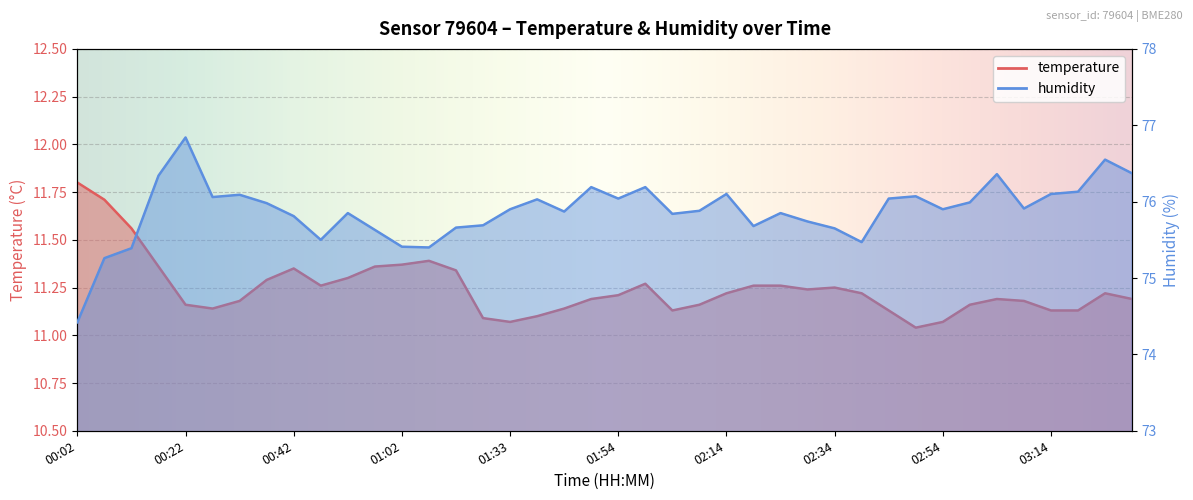

At which category does humidity reach its first local valley?

00:27